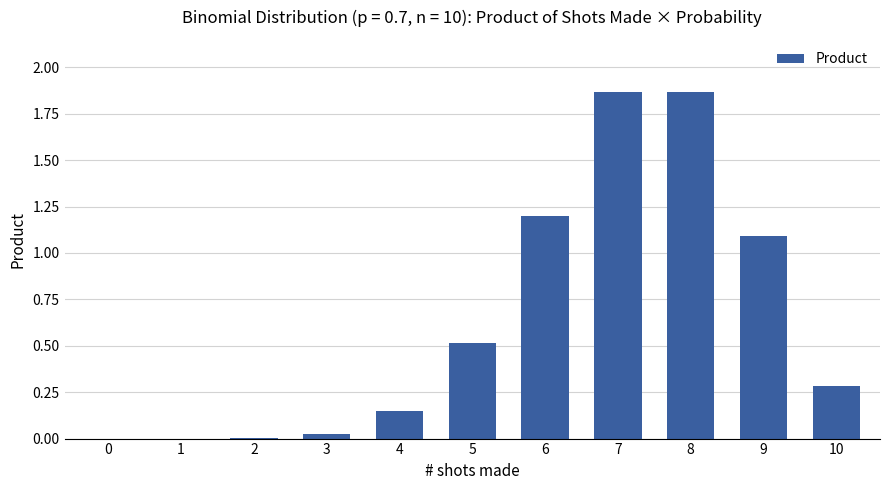

Between 6 and 5, which is larger?

6